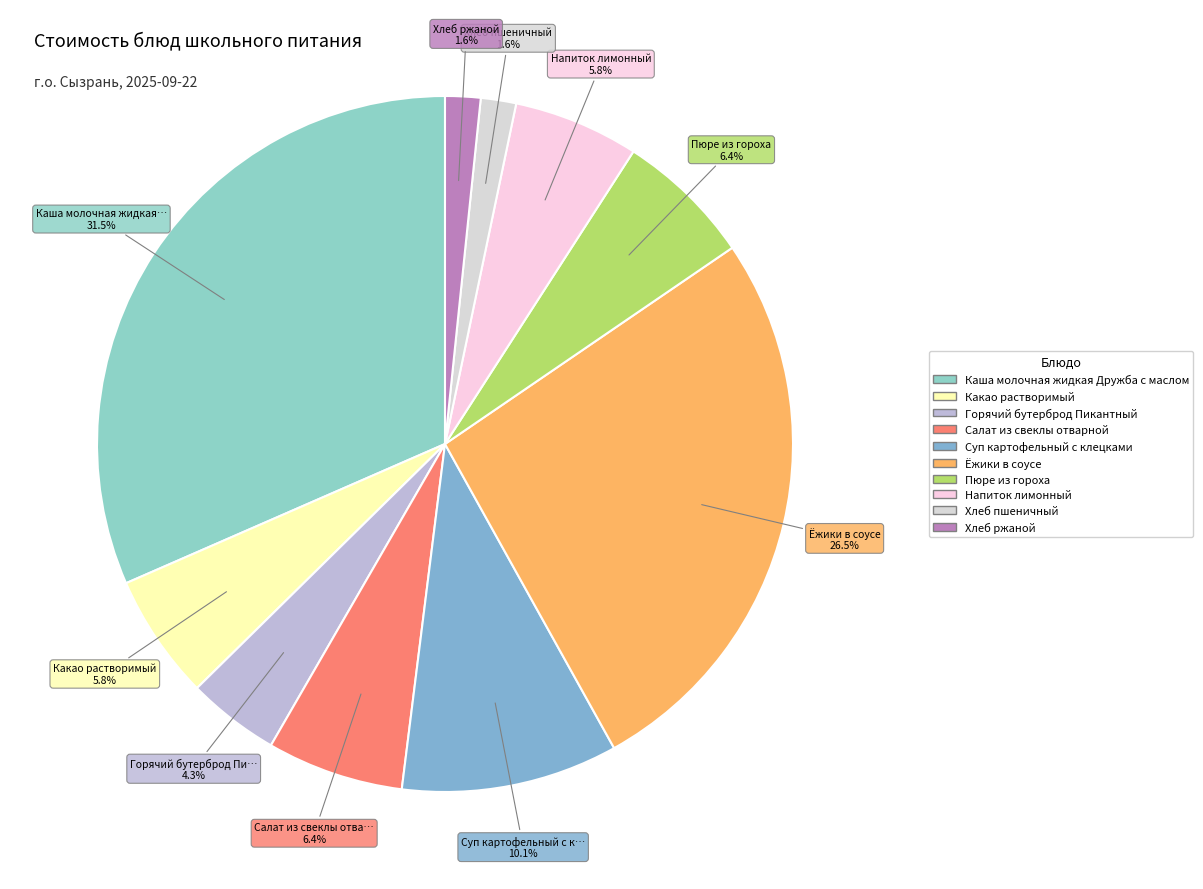

Which has a higher value, Напиток лимонный or Горячий бутерброд Пикантный?

Напиток лимонный